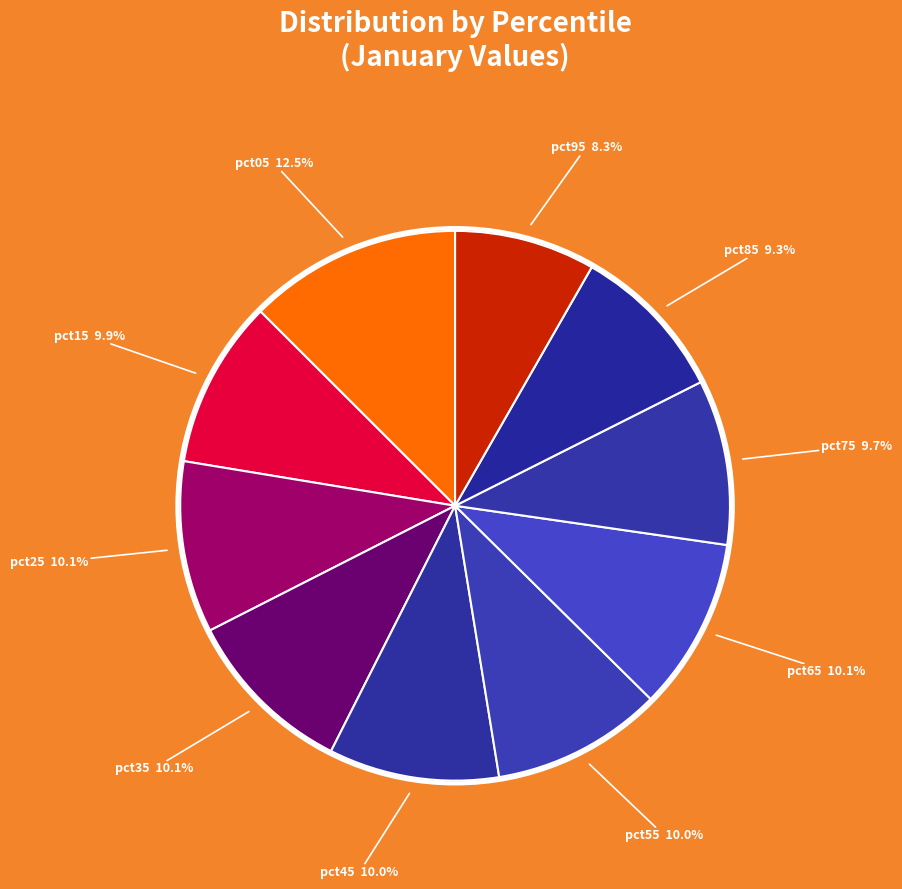

Count the number of slices in the pie.

10